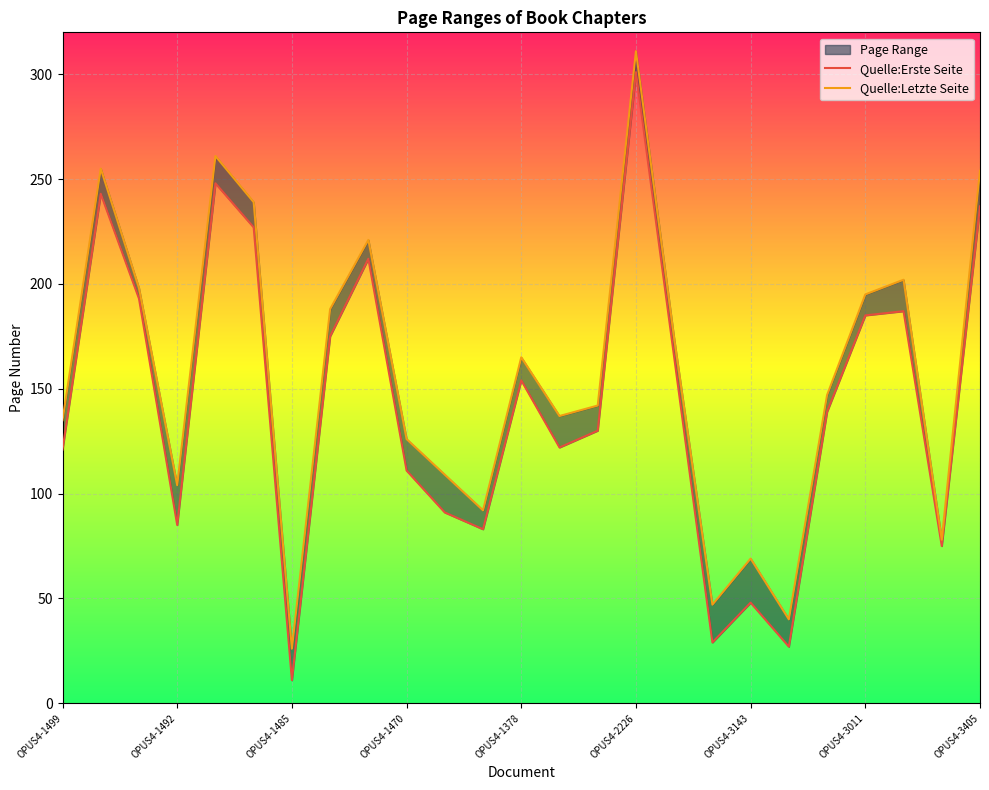

What is the maximum value for Quelle:Erste Seite?

301